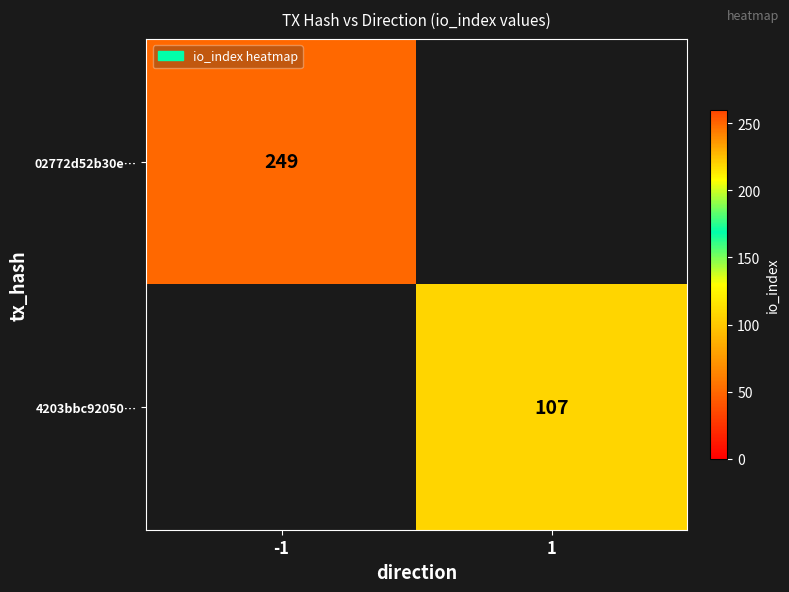

The 4203bbc92050… series shows 107 at 1. True or false?

True